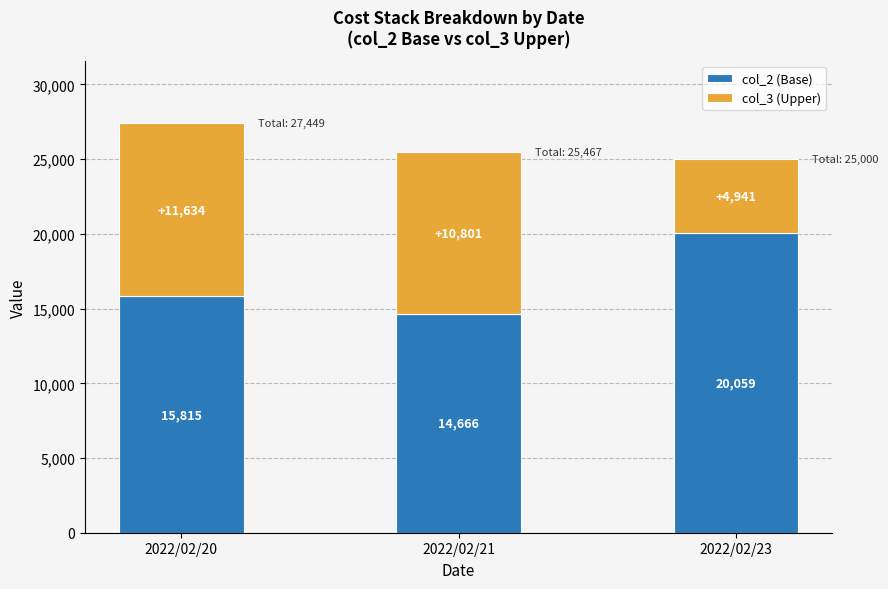

What is the total value across all series at 2022/02/20?

27449